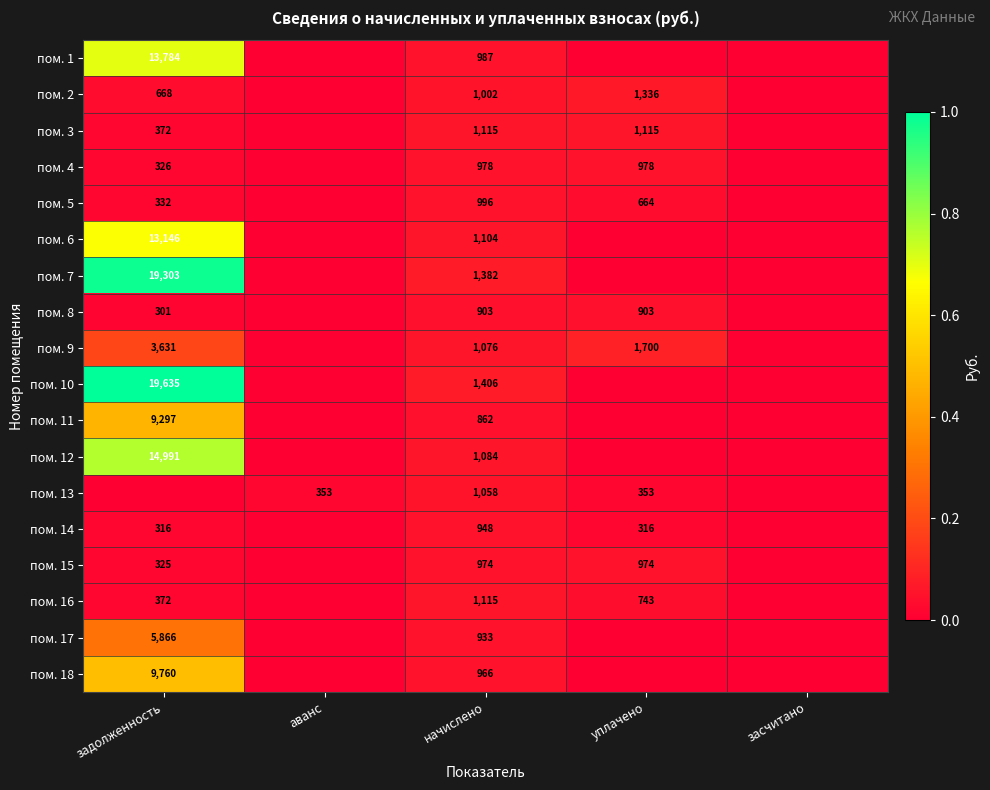

How many categories are shown in the chart?

5